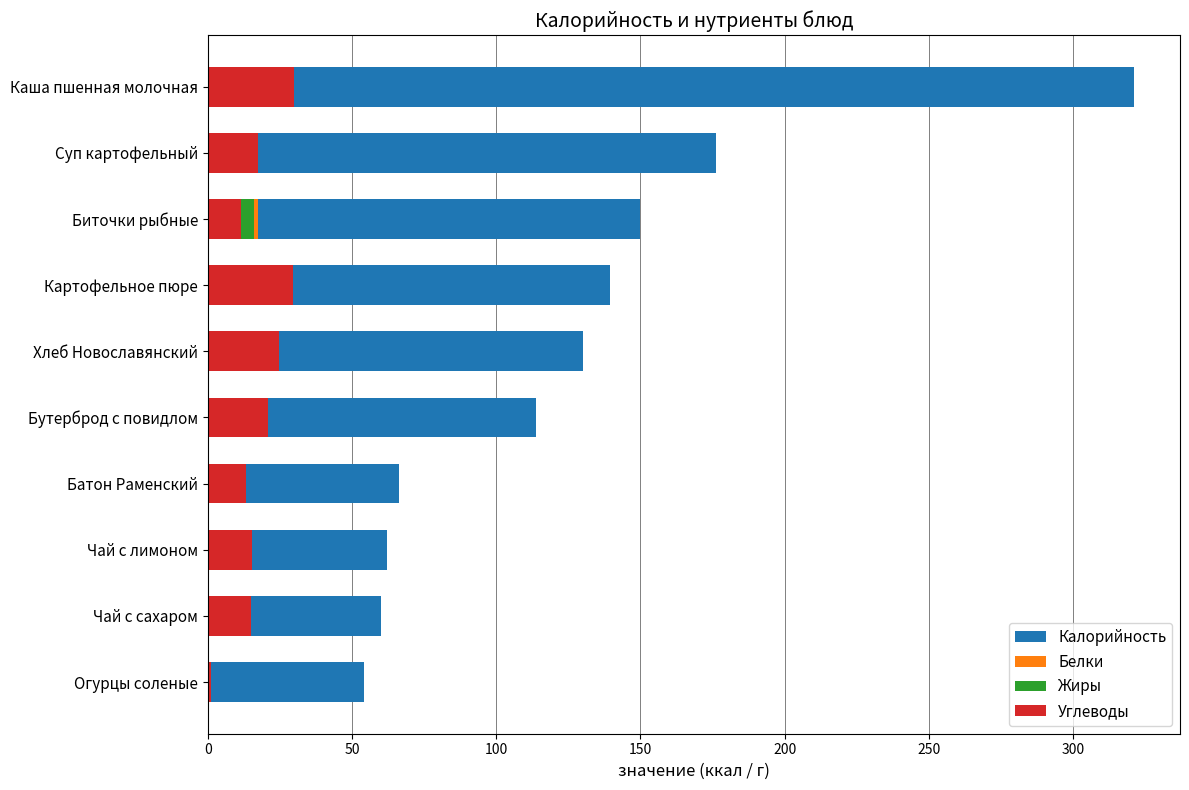

At how many categories does at least one series exceed 82?

6